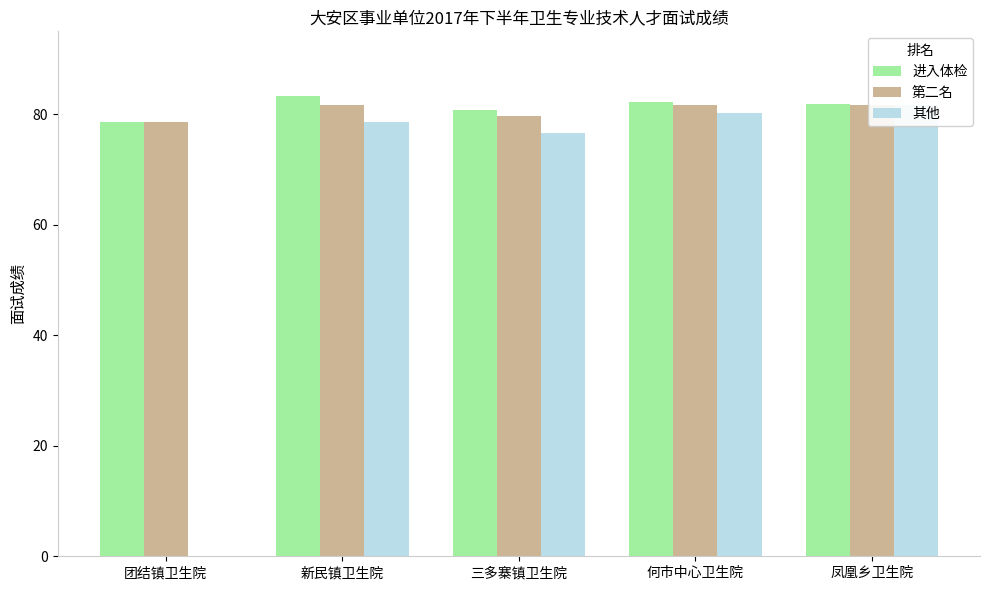

What is the value of the 其他 bar at the 3rd from the left?

76.6